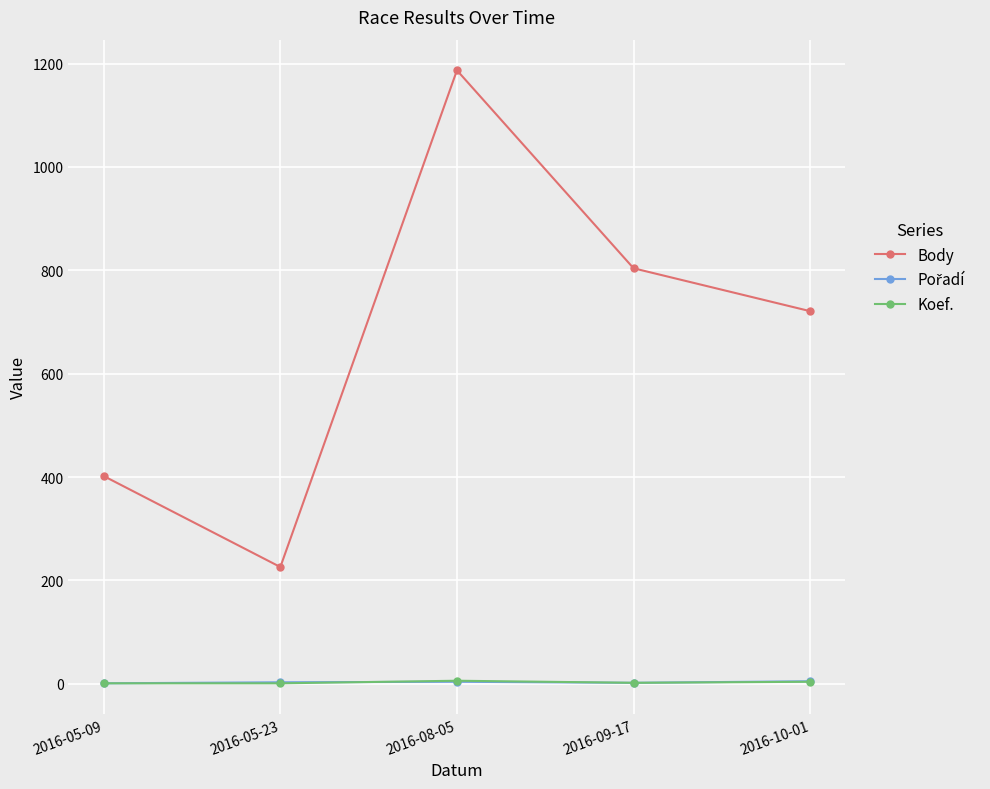

Where is Body nearest to the value 706?

2016-10-01